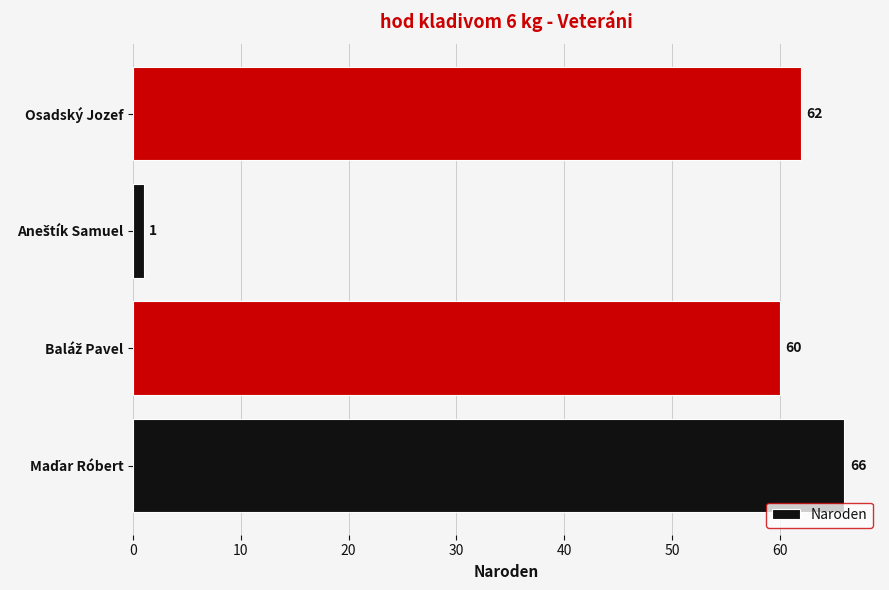

True or false: the data shows 93 at Osadský Jozef.

False